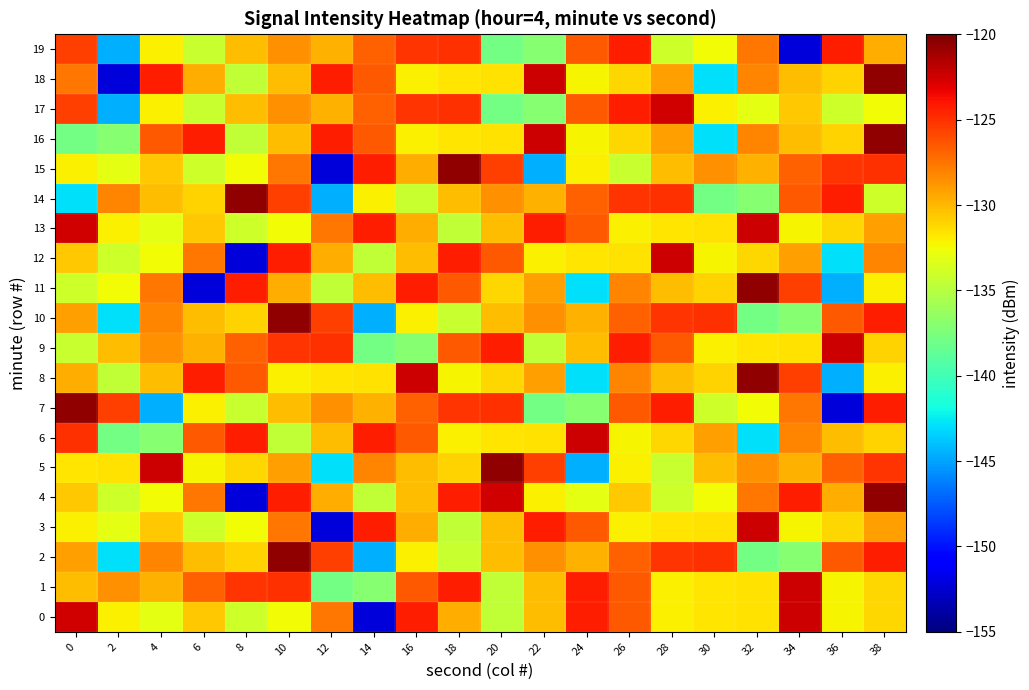

Between 16 and 10, which is larger?

16